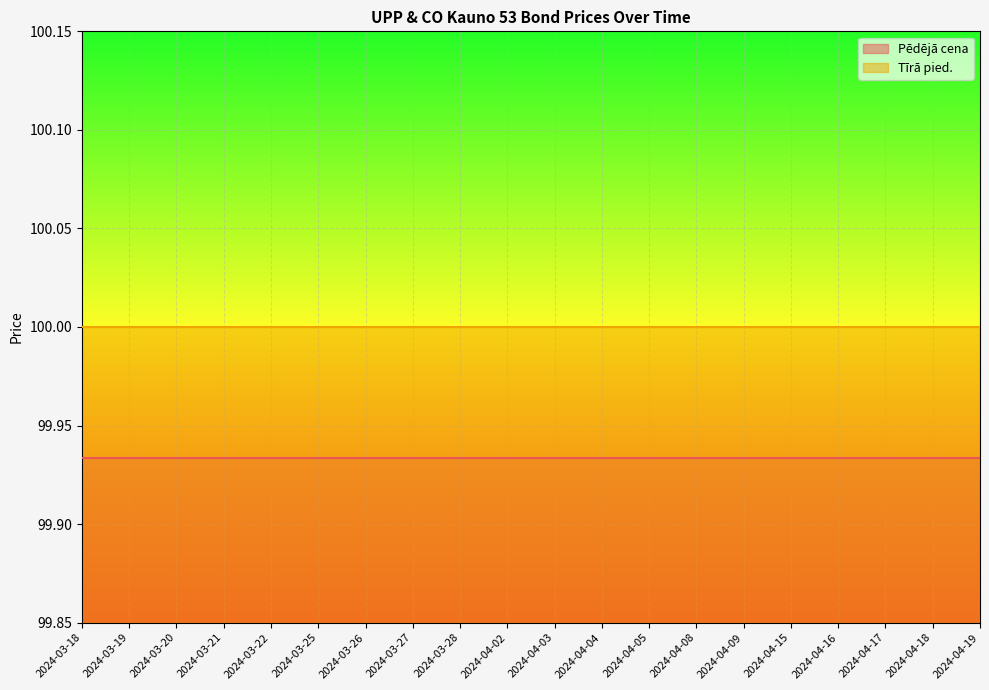

True or false: Tīrā pied. has a value of 100.0 at 2024-03-20.

True